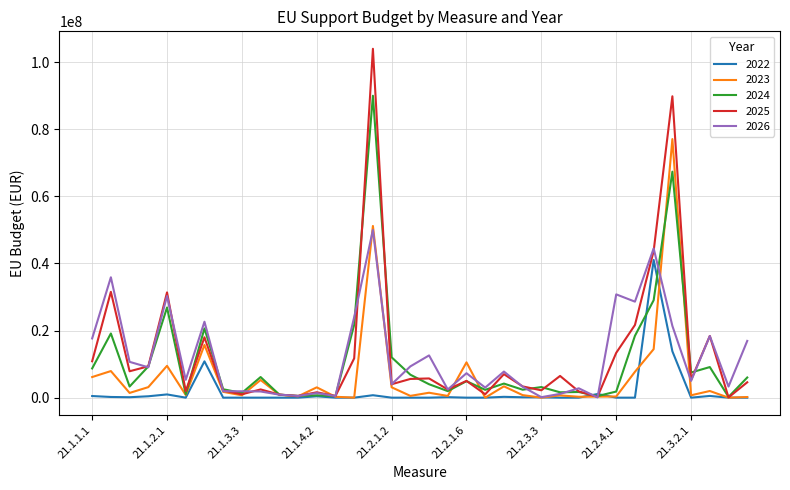

What is the maximum value shown in the chart?

104000000.0